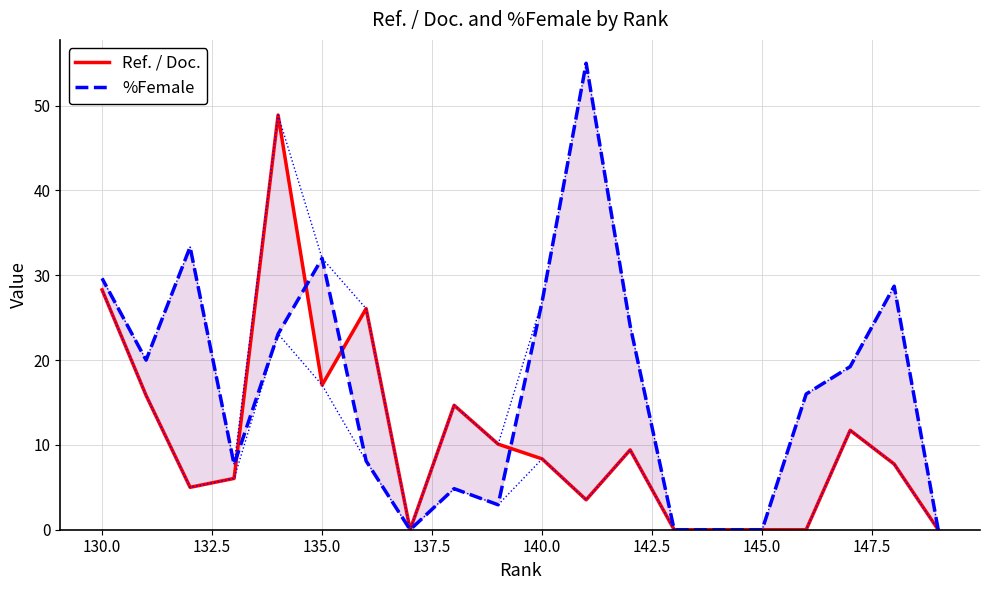

What is the average value of the %Female series?

16.6